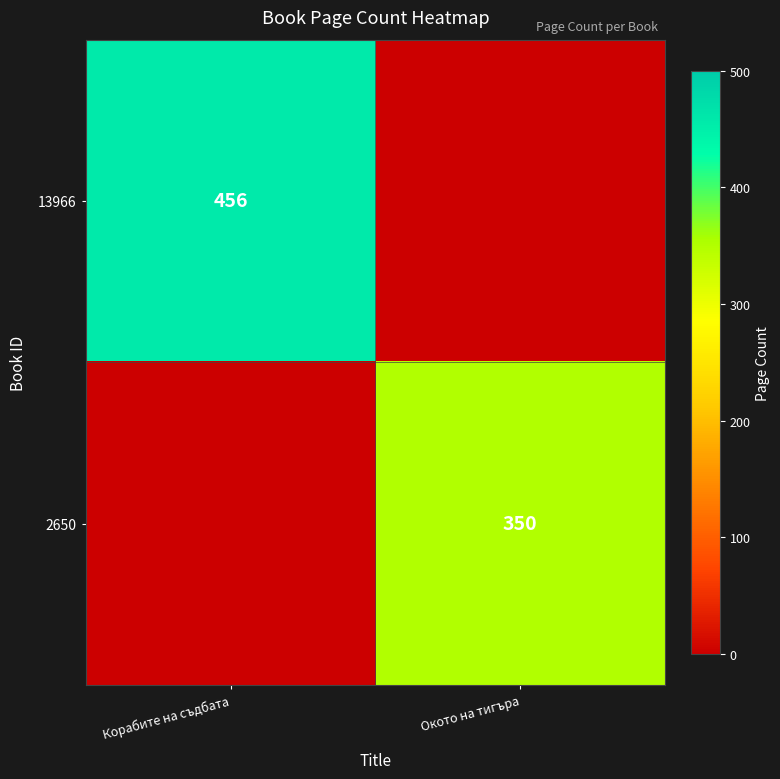

What is the greatest value displayed?

456